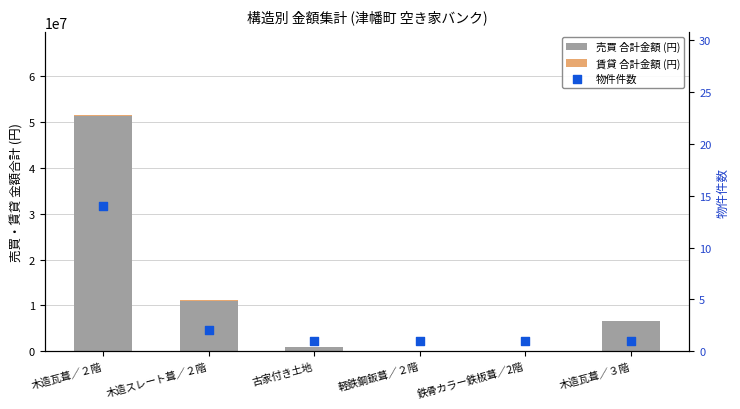

Which series has the widest spread of Y values?

売買 合計金額 (円)